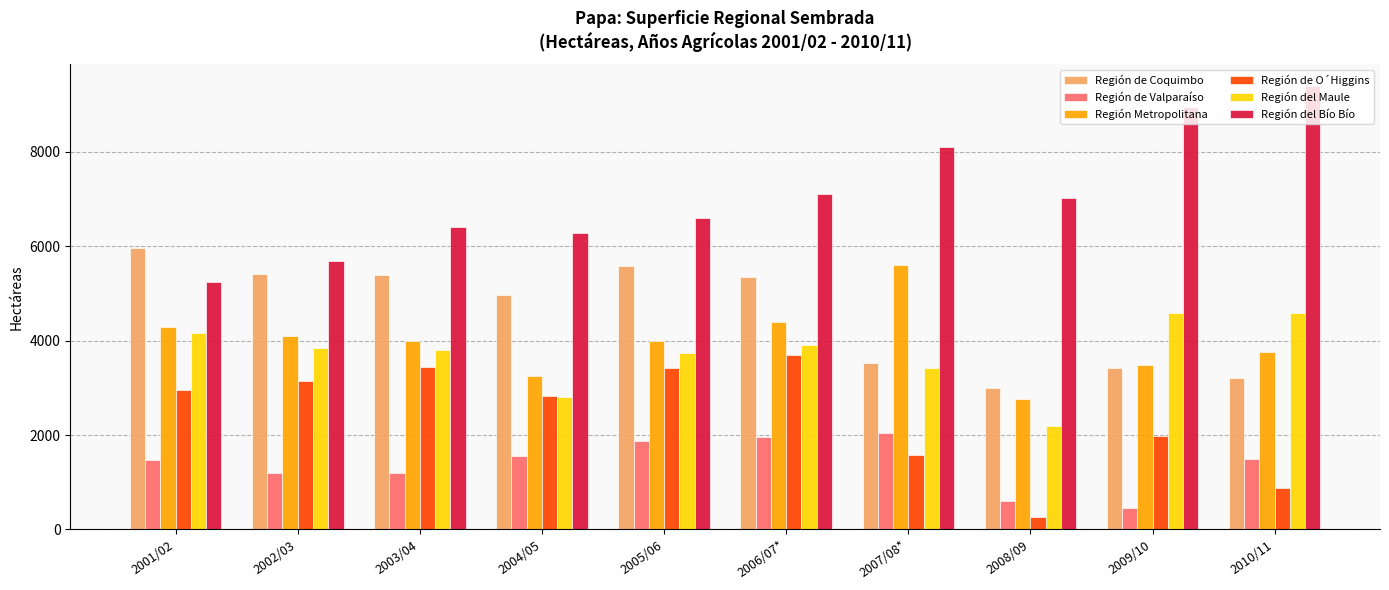

What are all the series names shown in the legend?

Región de Coquimbo, Región de Valparaíso, Región Metropolitana, Región de O´Higgins, Región del Maule, Región del Bío Bío